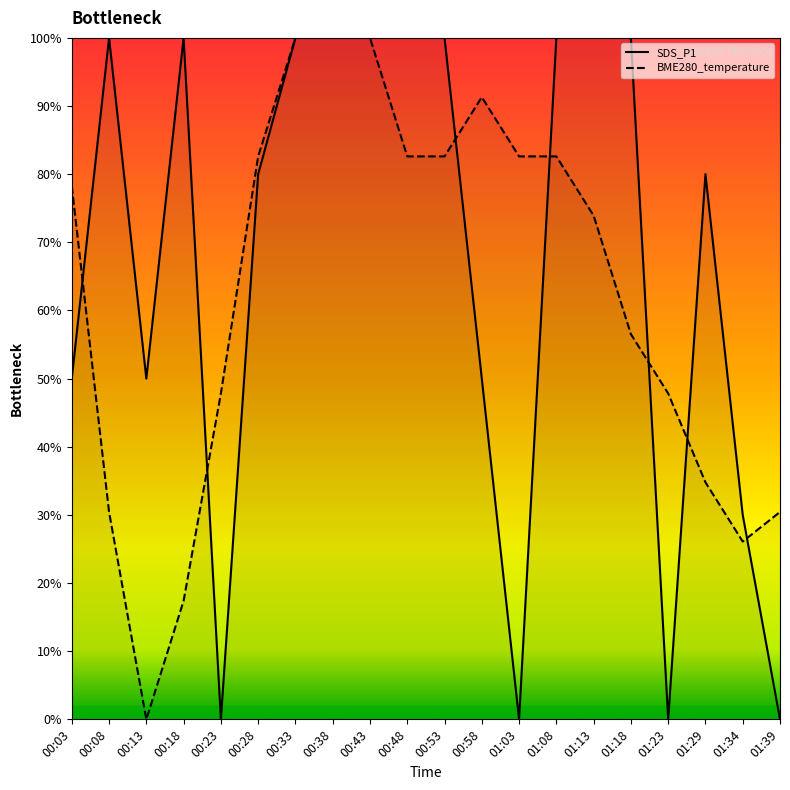

True or false: SDS_P1 has more than 1 interior local peaks.

True